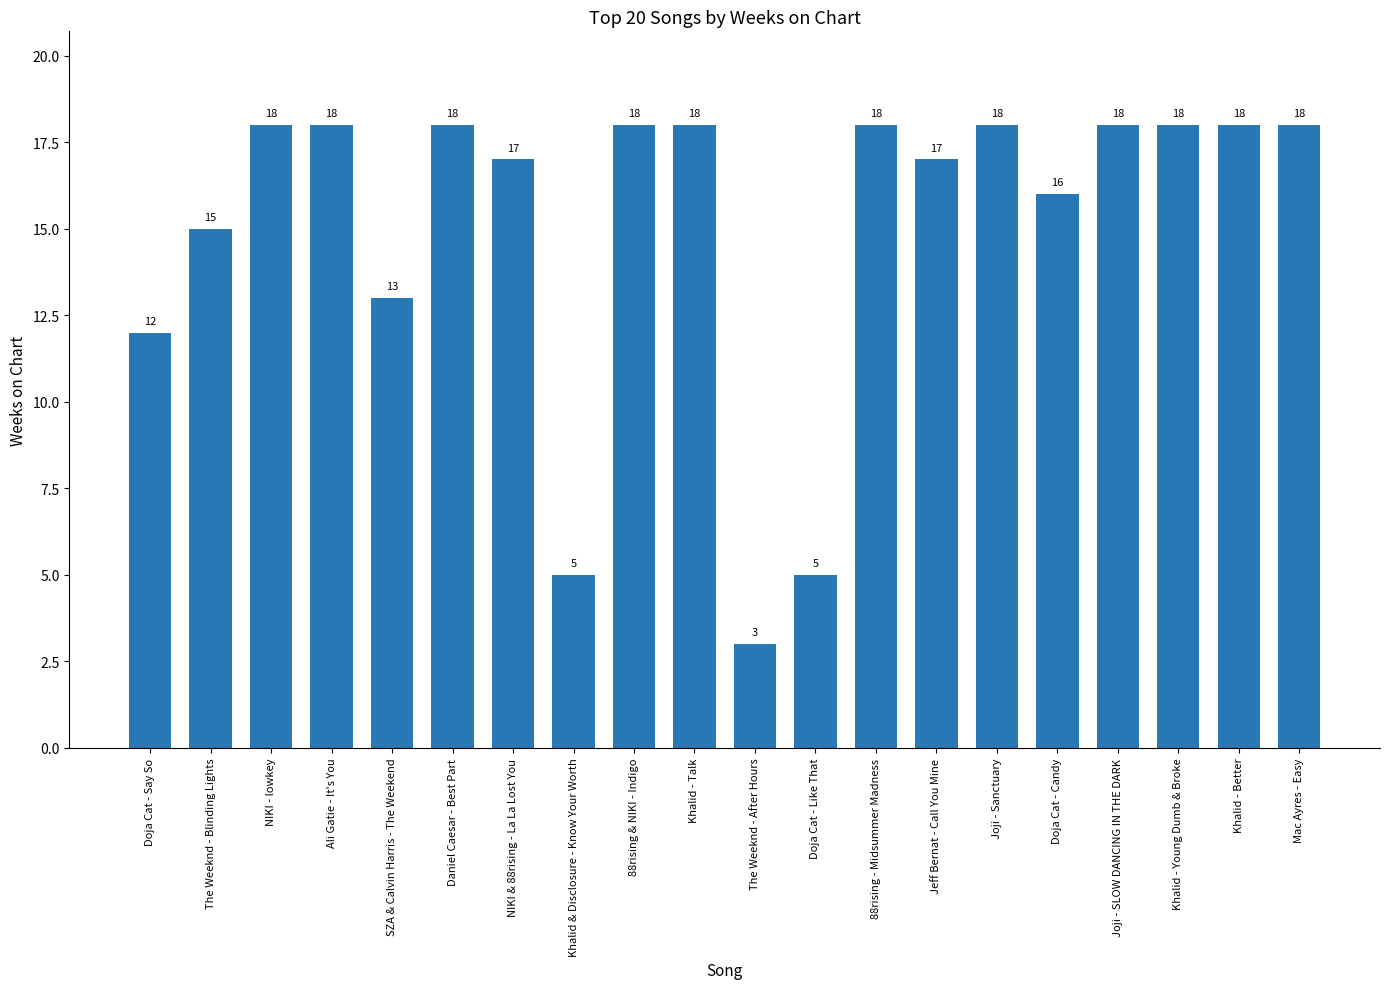

What is the label of the 16th bar from the left?

Doja Cat - Candy